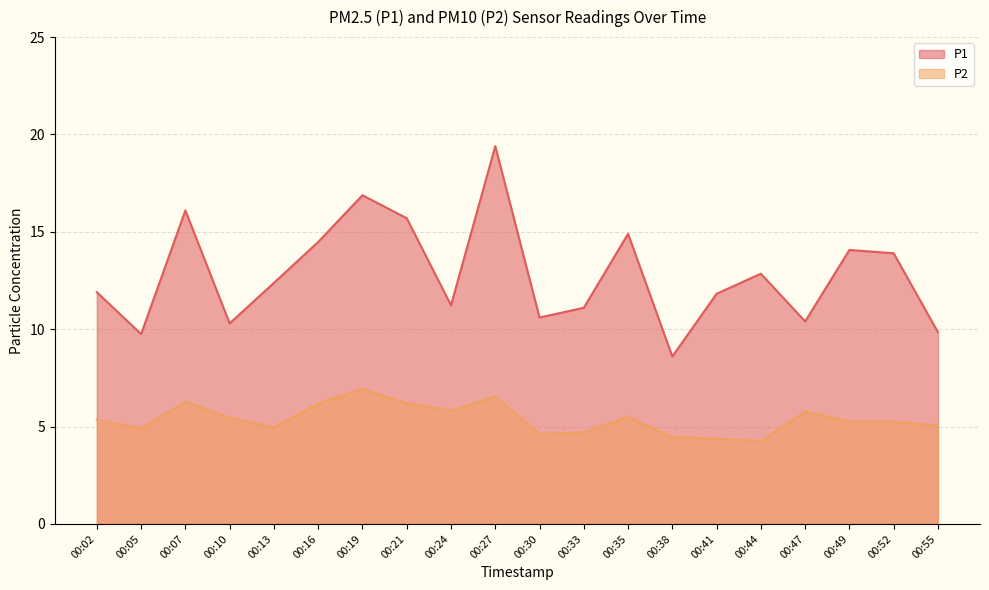

Where does the P1 series first go above 12?

00:07